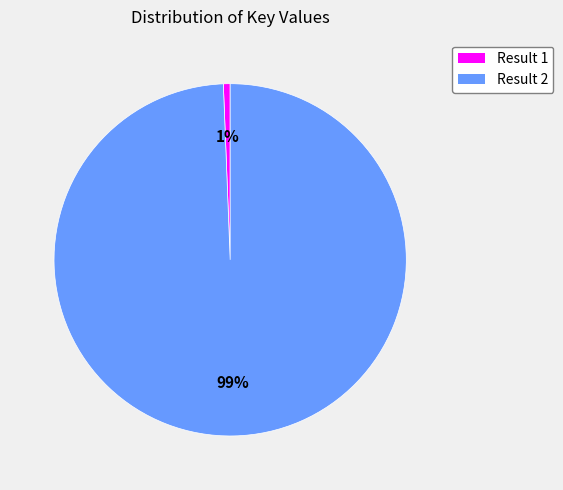

Between Result 2 and Result 1, which is larger?

Result 2